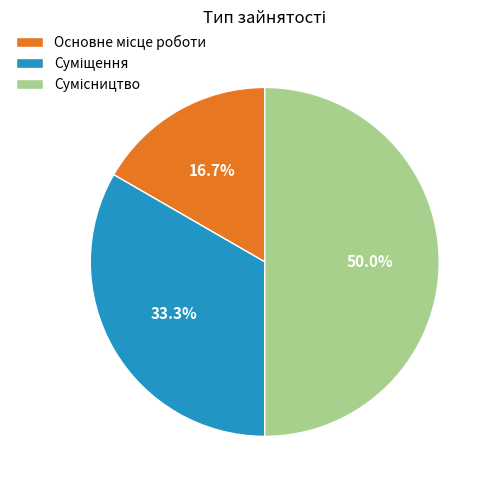

How many segments does this pie chart have?

3